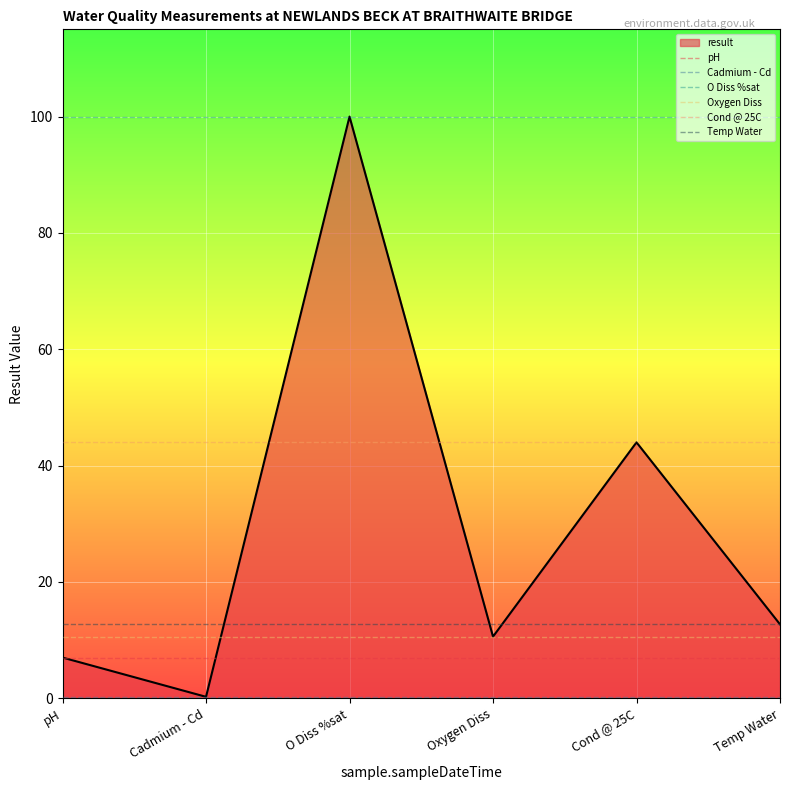

Is this an area chart (filled region under the line)?

Yes